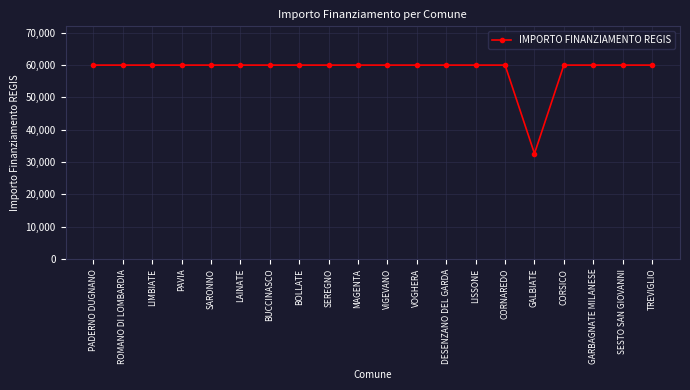

What is the smallest value displayed?

32589